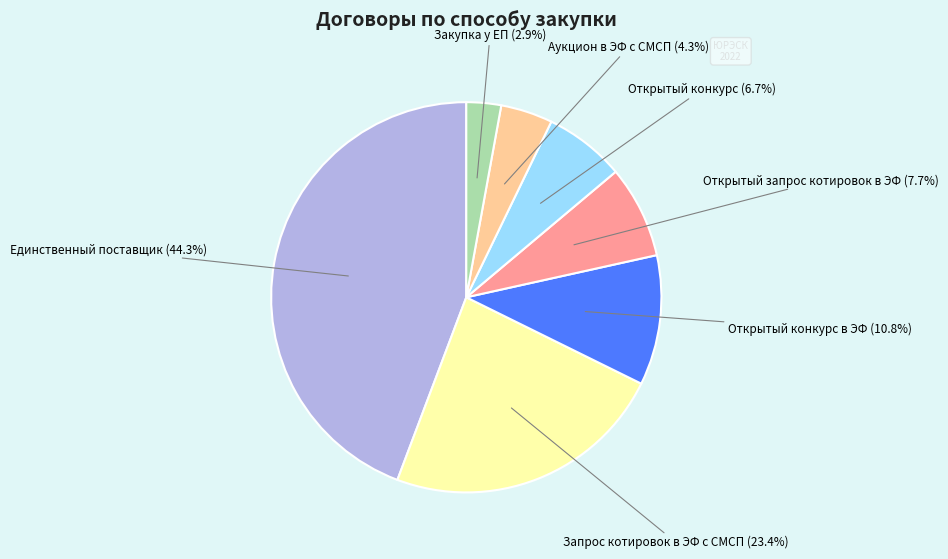

Is there any slice that represents more than half of the pie?

No